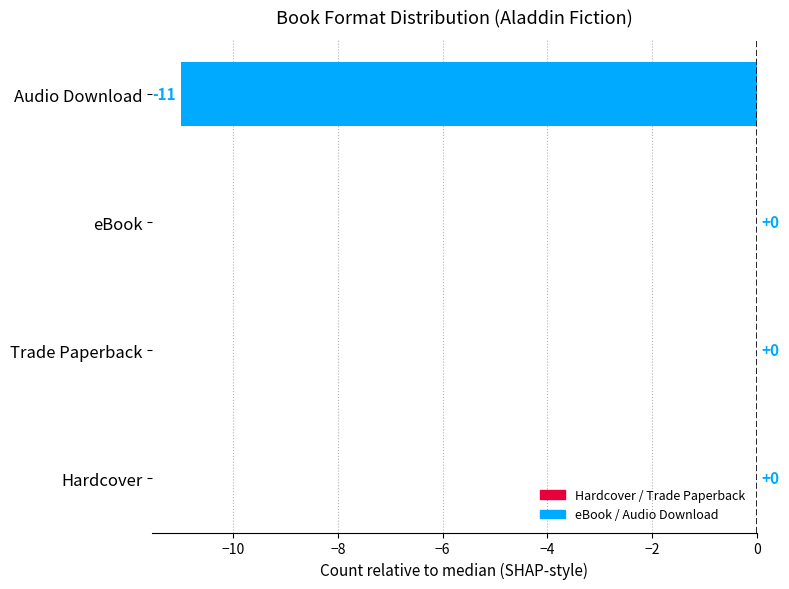

What value does the data have at Hardcover, to the nearest 10?

0